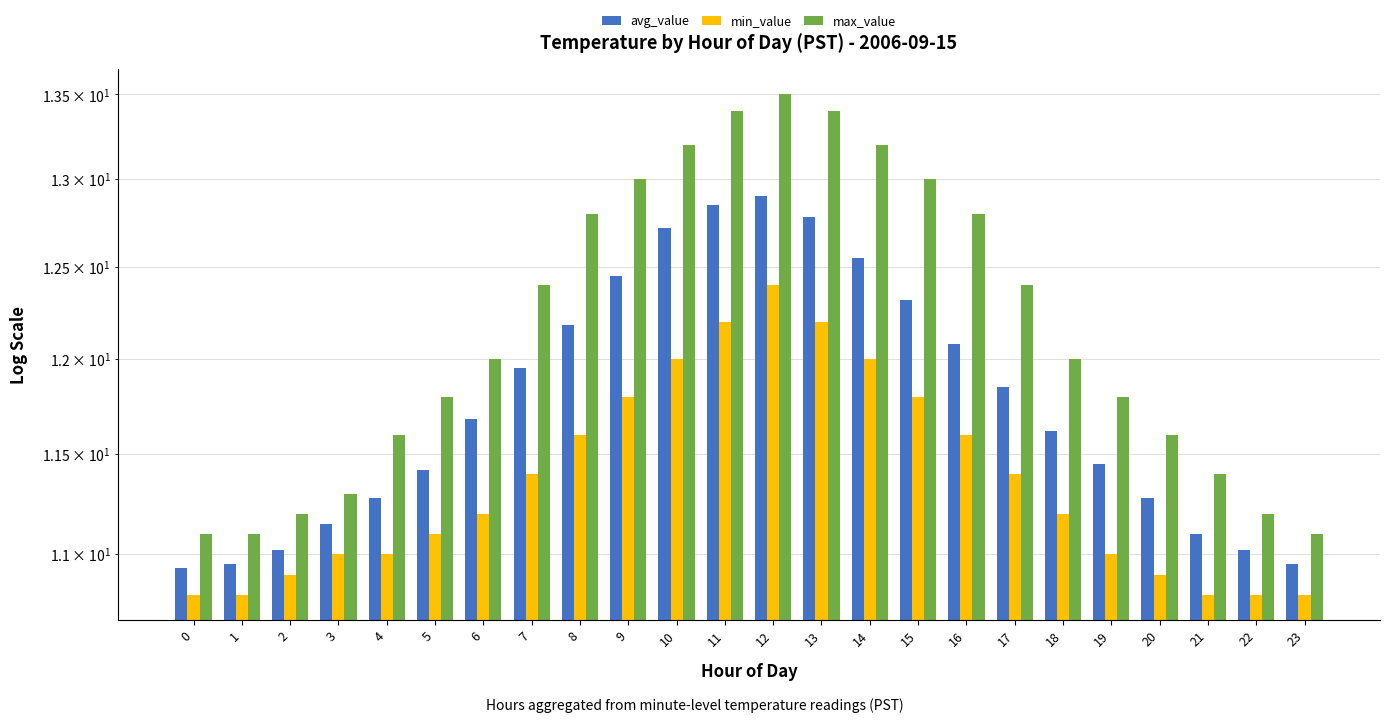

Reading left to right, what are all the values shown in this chart?

avg_value: 10.9	10.9	11.0	11.2	11.3	11.4	11.7	11.9	12.2	12.4	12.7	12.8	12.9	12.8	12.6	12.3	12.1	11.8	11.6	11.4	11.3	11.1	11.0	10.9
min_value: 10.8	10.8	10.9	11.0	11.0	11.1	11.2	11.4	11.6	11.8	12.0	12.2	12.4	12.2	12.0	11.8	11.6	11.4	11.2	11.0	10.9	10.8	10.8	10.8
max_value: 11.1	11.1	11.2	11.3	11.6	11.8	12.0	12.4	12.8	13.0	13.2	13.4	13.5	13.4	13.2	13.0	12.8	12.4	12.0	11.8	11.6	11.4	11.2	11.1